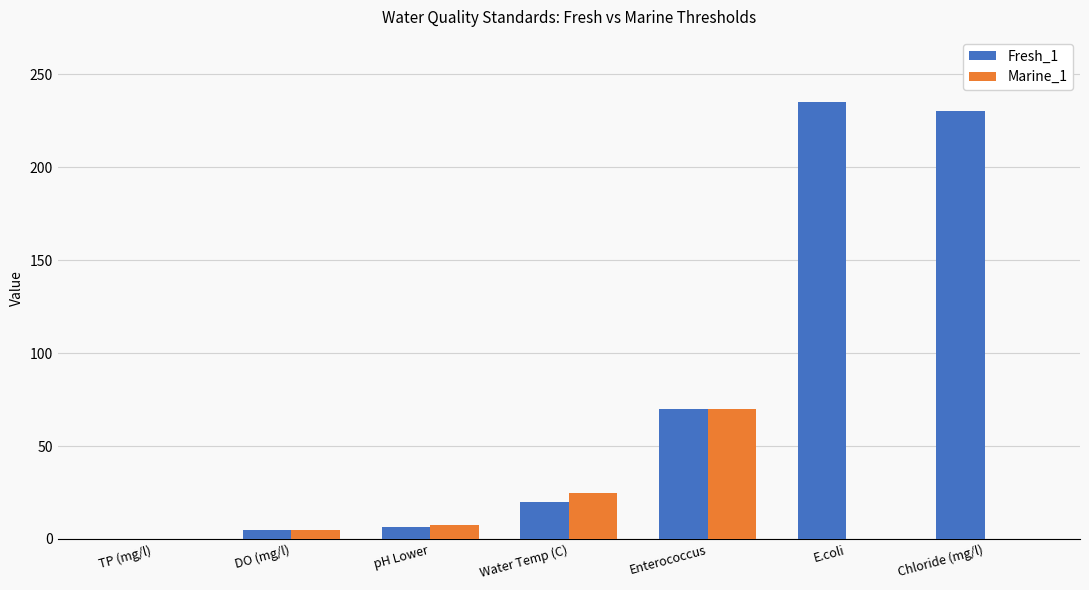

At which category is the sum across all series the highest?

E.coli